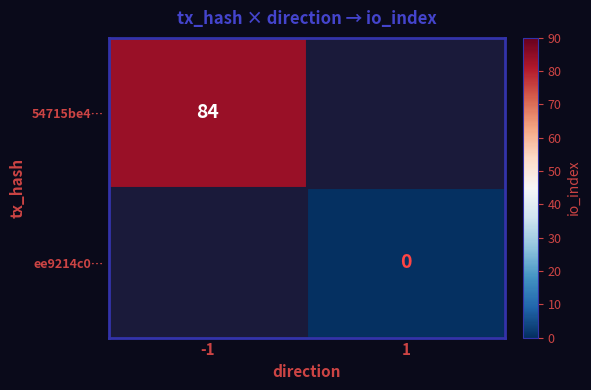

Count the number of categories in the chart.

2